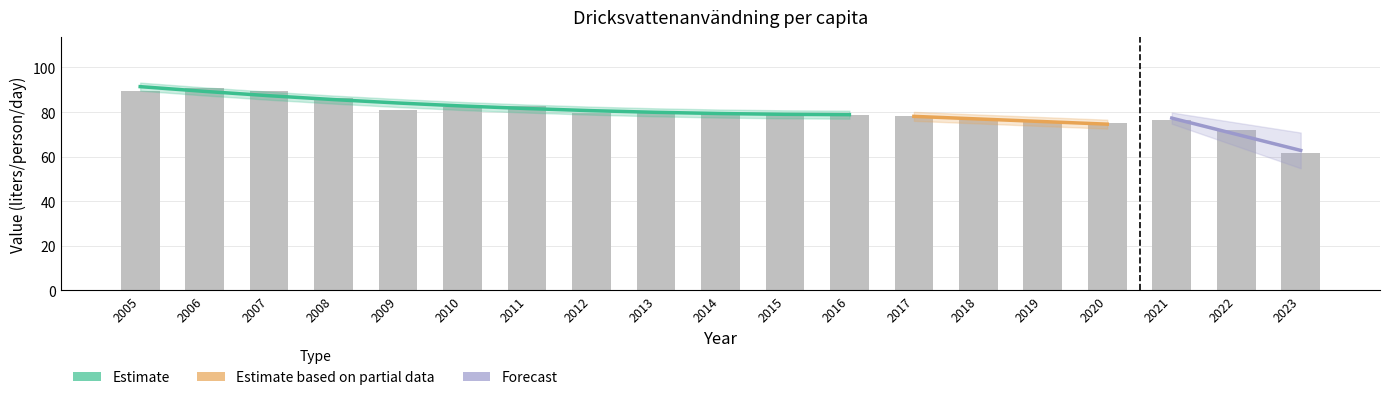

Does the chart contain stacked bars?

No